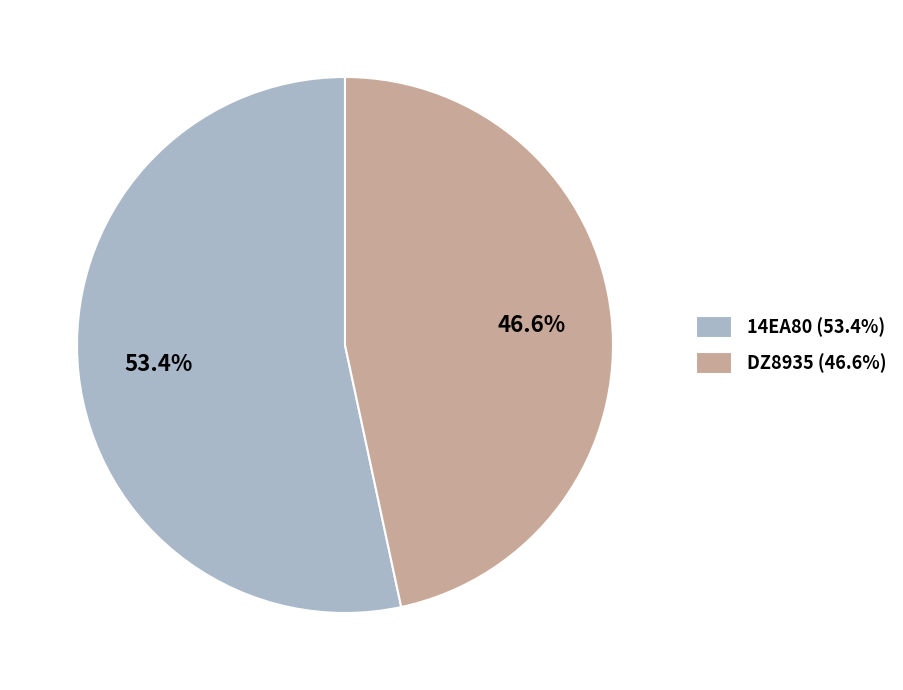

What is the largest slice in the pie chart?

14EA80 (53.4%)